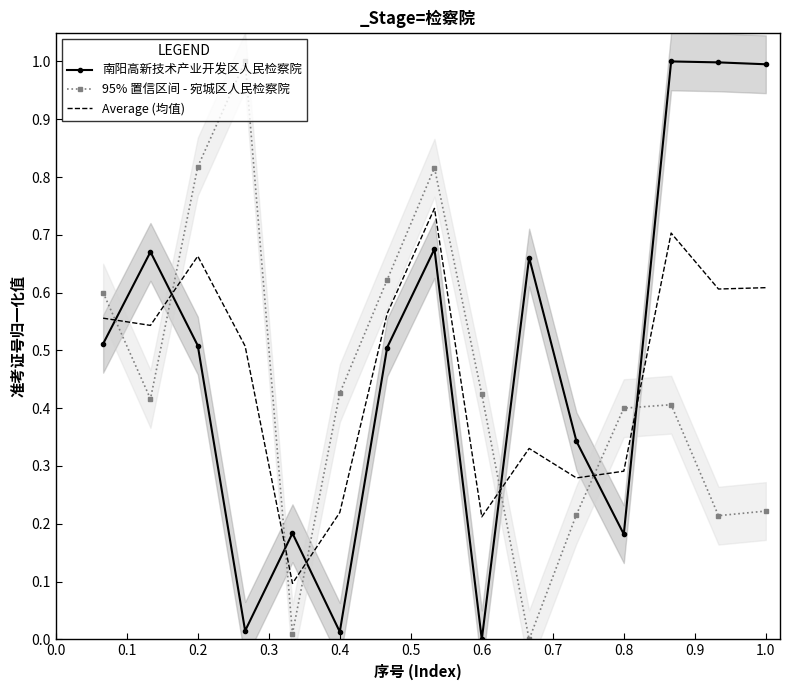

In Average (均值), how many points are lower than both neighbors (excluding endpoints)?

5